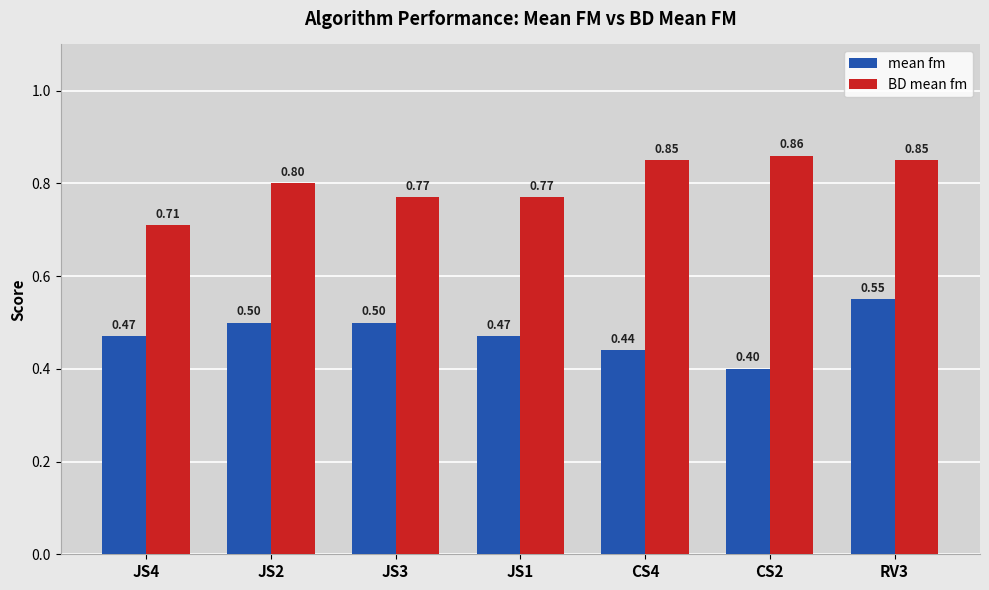

What are all the series names shown in the legend?

mean fm, BD mean fm